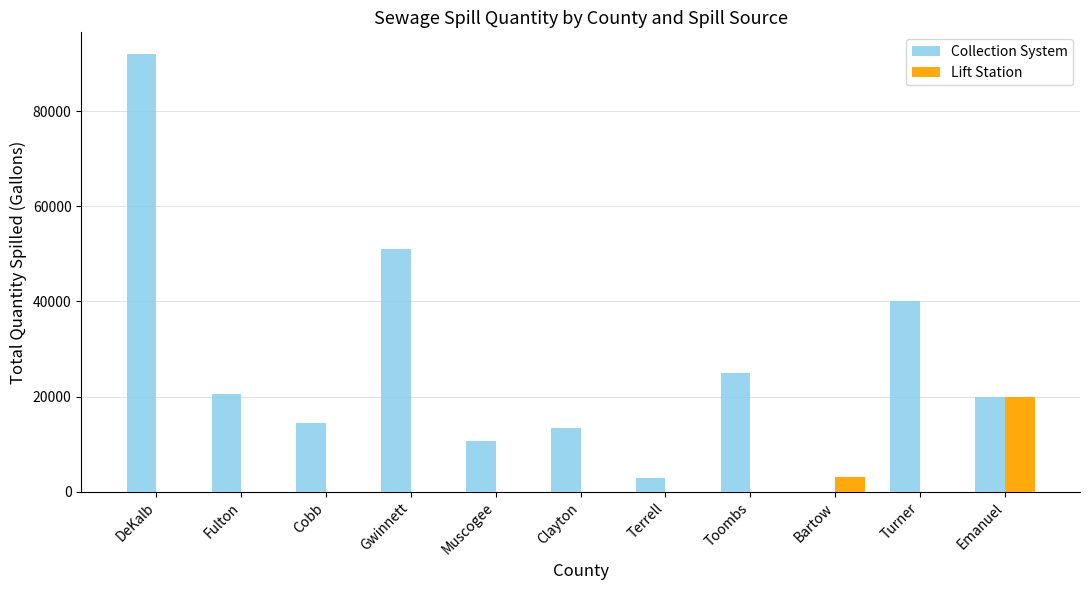

What is the sum of the Collection System values at Terrell and Muscogee?

13469